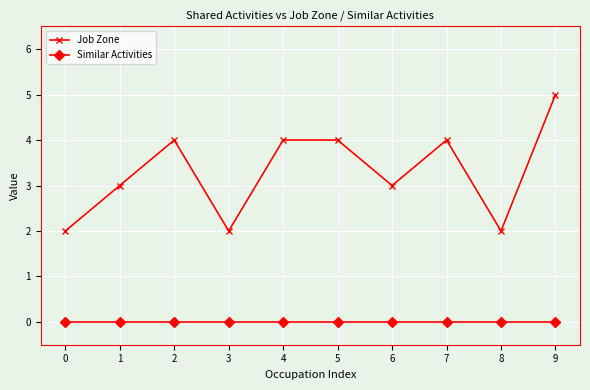

What is the value of the Job Zone point at the 6th from the left?

4